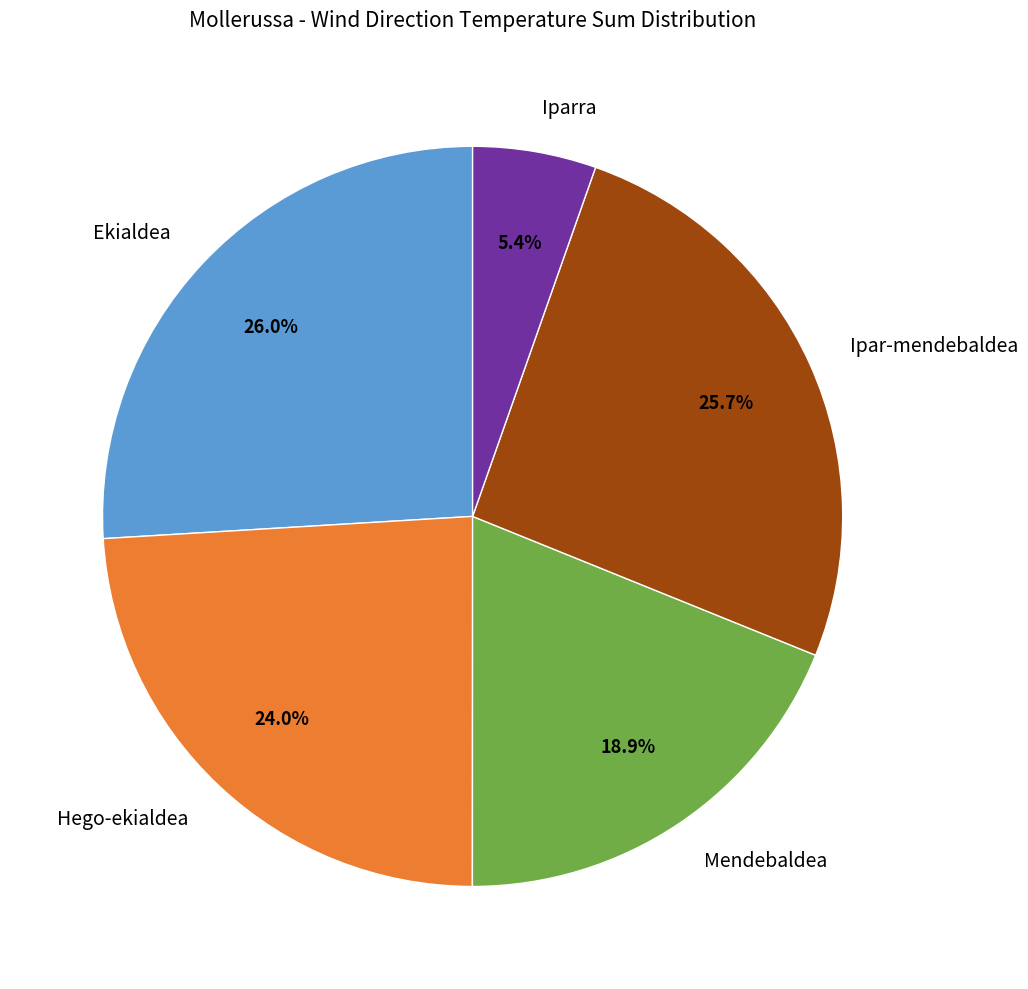

To the nearest percent, what is the average slice percentage?

20%